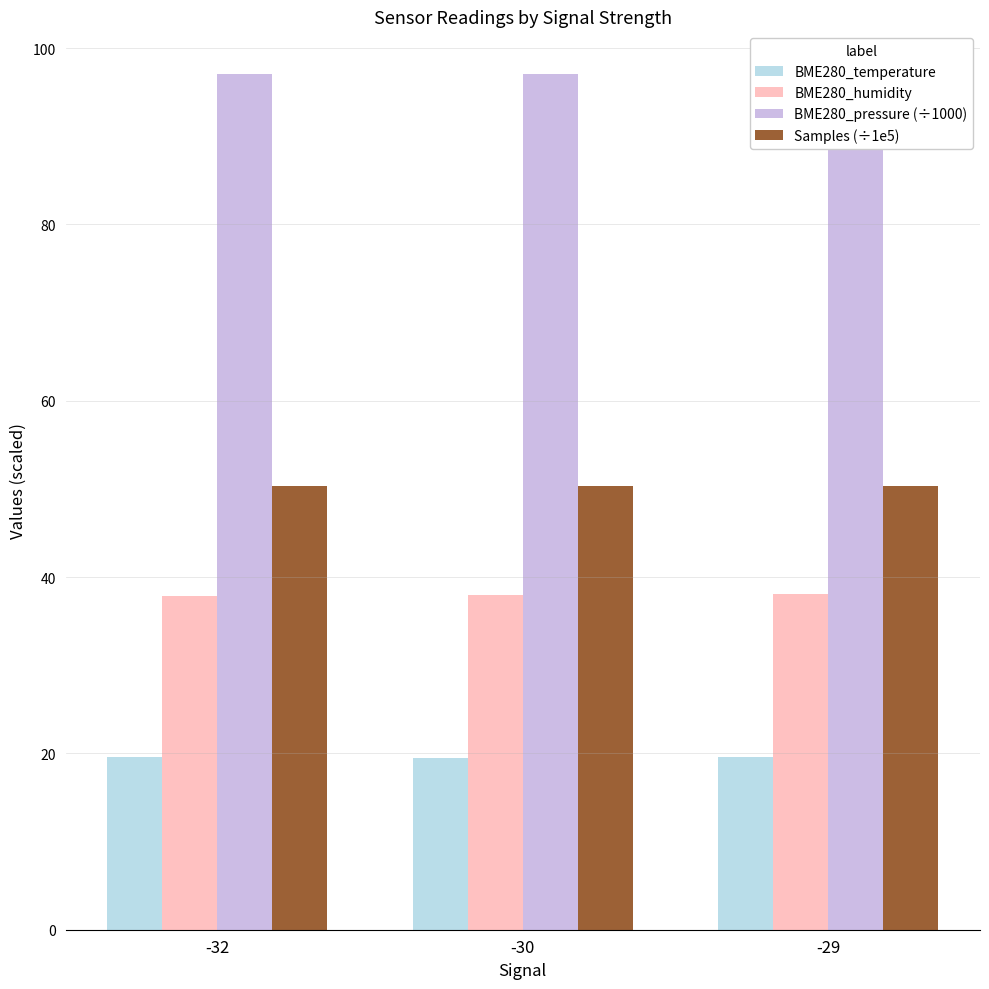

List the series in order of their overall mean, highest first.

BME280_pressure (÷1000), Samples (÷1e5), BME280_humidity, BME280_temperature